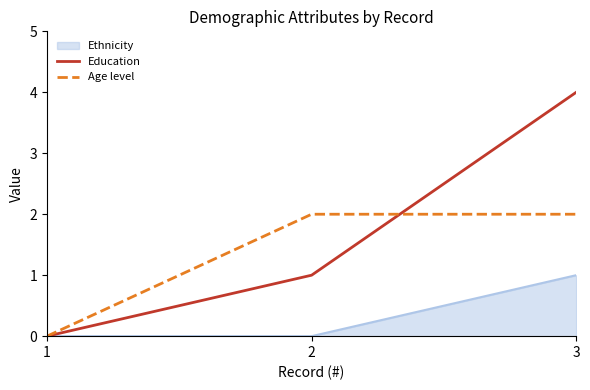

Count the number of data series in this chart.

3